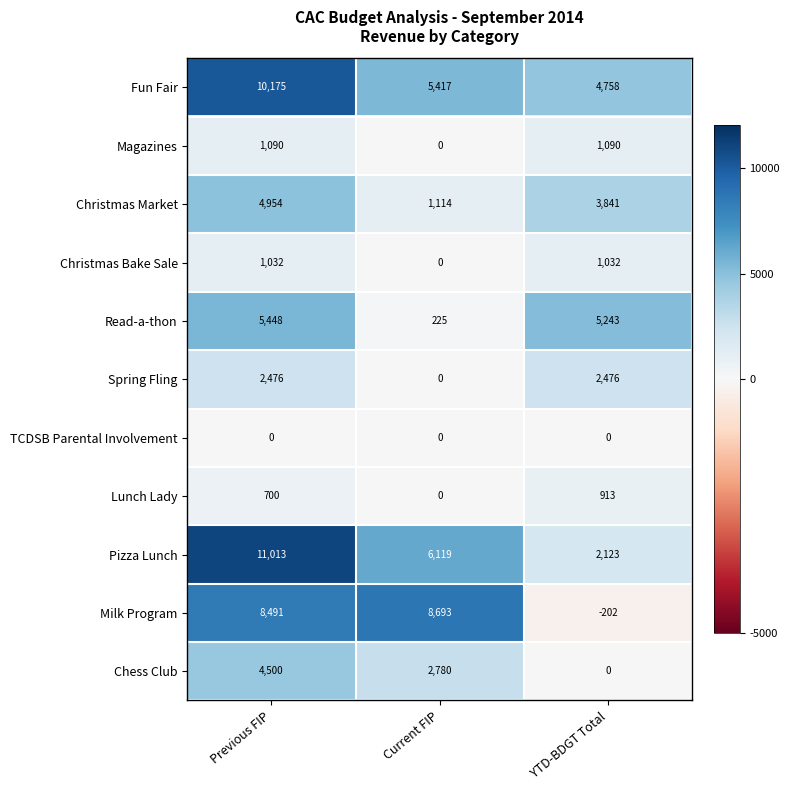

What is the difference between the second highest and minimum values in the Chess Club series?

2780